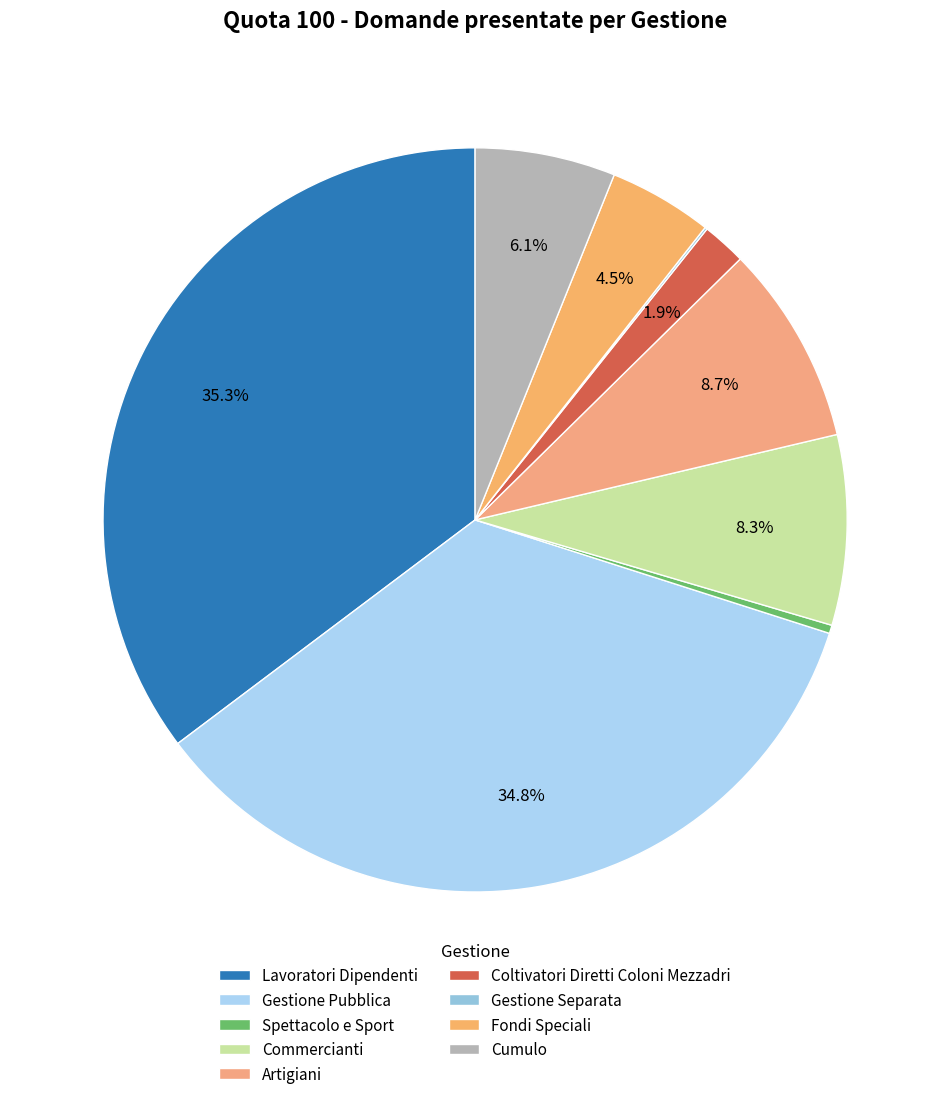

Does Commercianti account for over 50% of the chart?

No